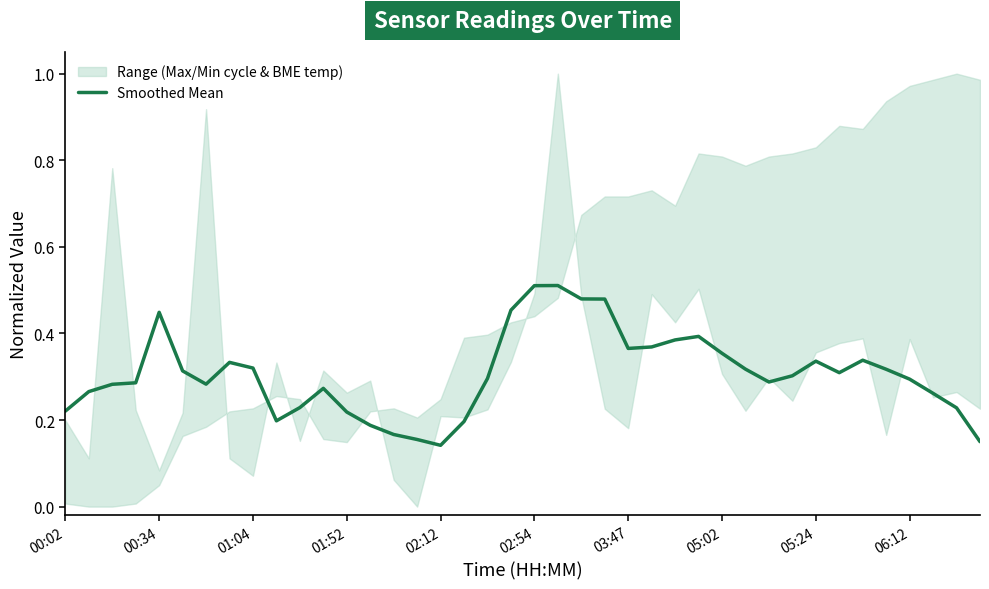

The chart shows a value of 0.1 at 15. True or false?

False